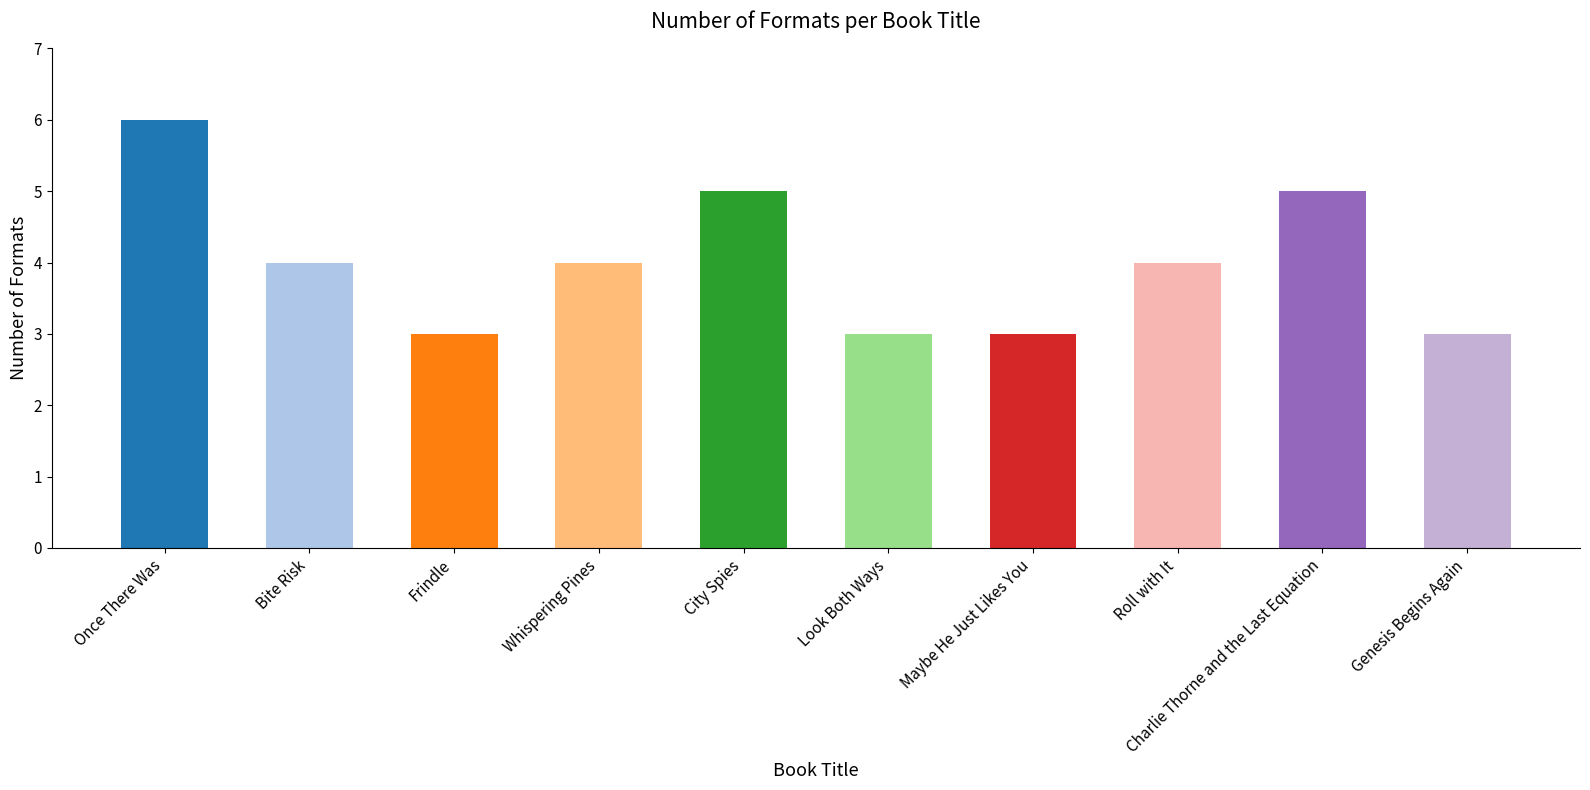

Count the values in the range 3 to 5.

9